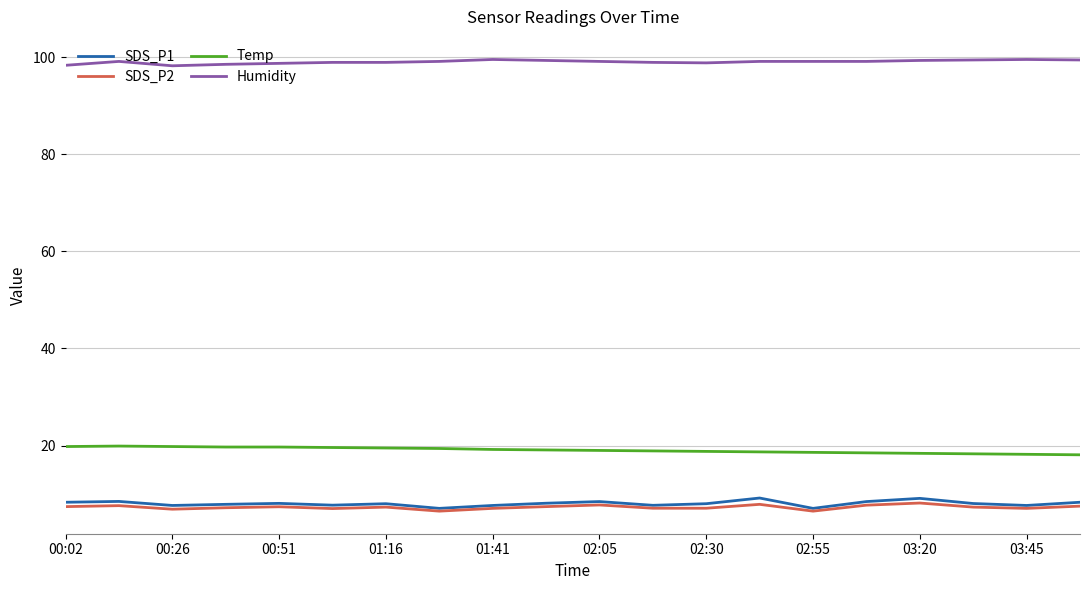

Which series has the largest total across all categories?

Humidity